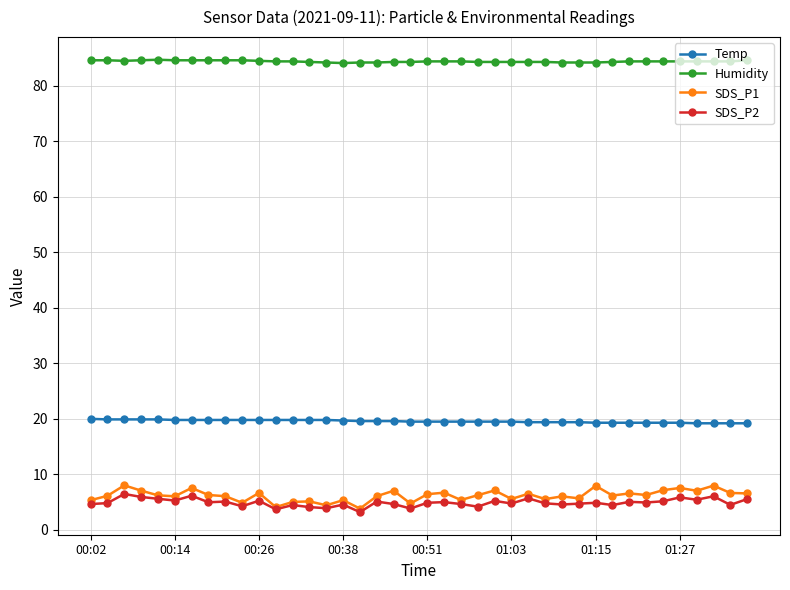

What is the value of the SDS_P1 point at the 21st from the left?

6.4